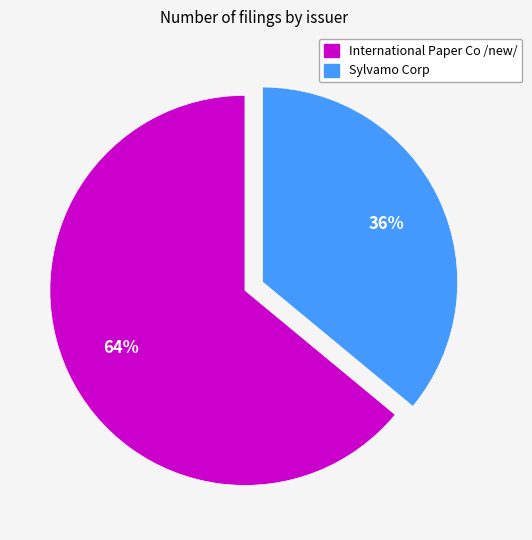

What is the smallest slice in the pie chart?

Sylvamo Corp